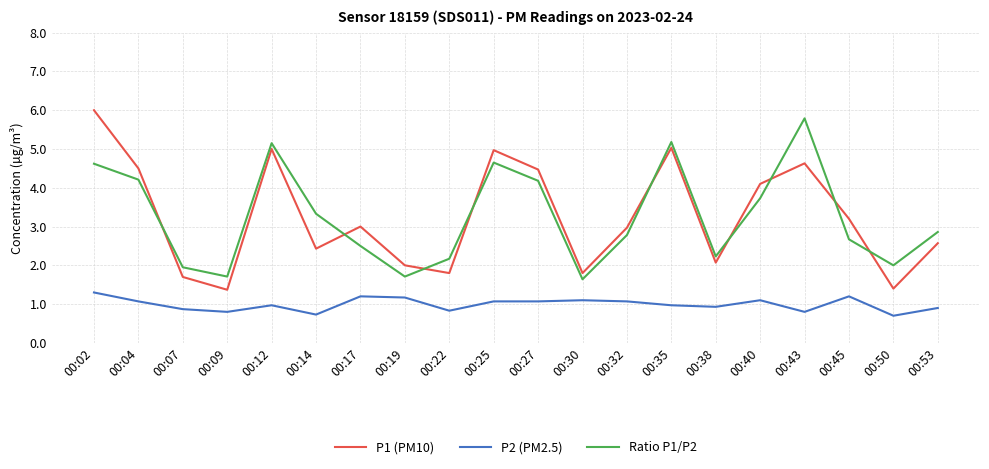

What is the difference between the maximum and minimum values in the P1 (PM10) series?

4.6